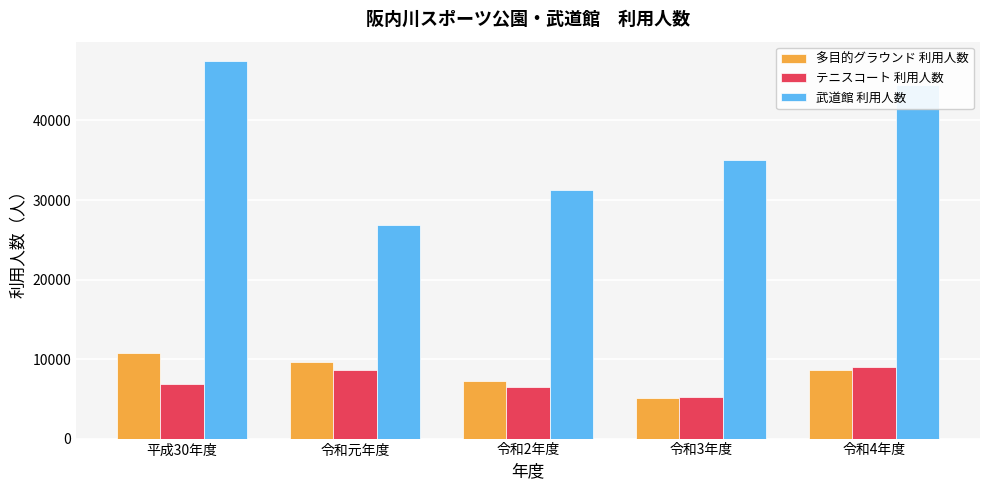

Rank the categories by 武道館 利用人数 value from lowest to highest.

令和元年度, 令和2年度, 令和3年度, 令和4年度, 平成30年度